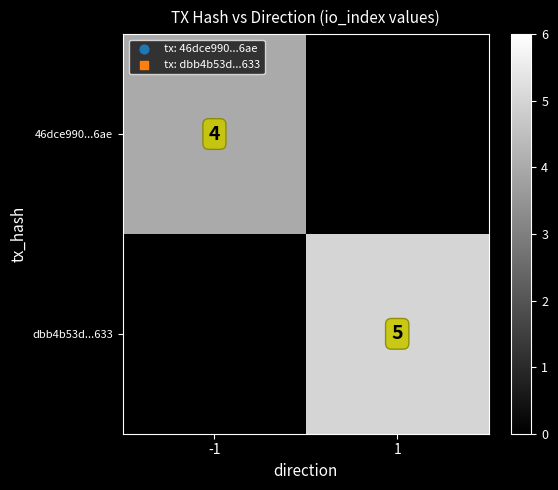

Between 1 and -1, which is larger?

-1